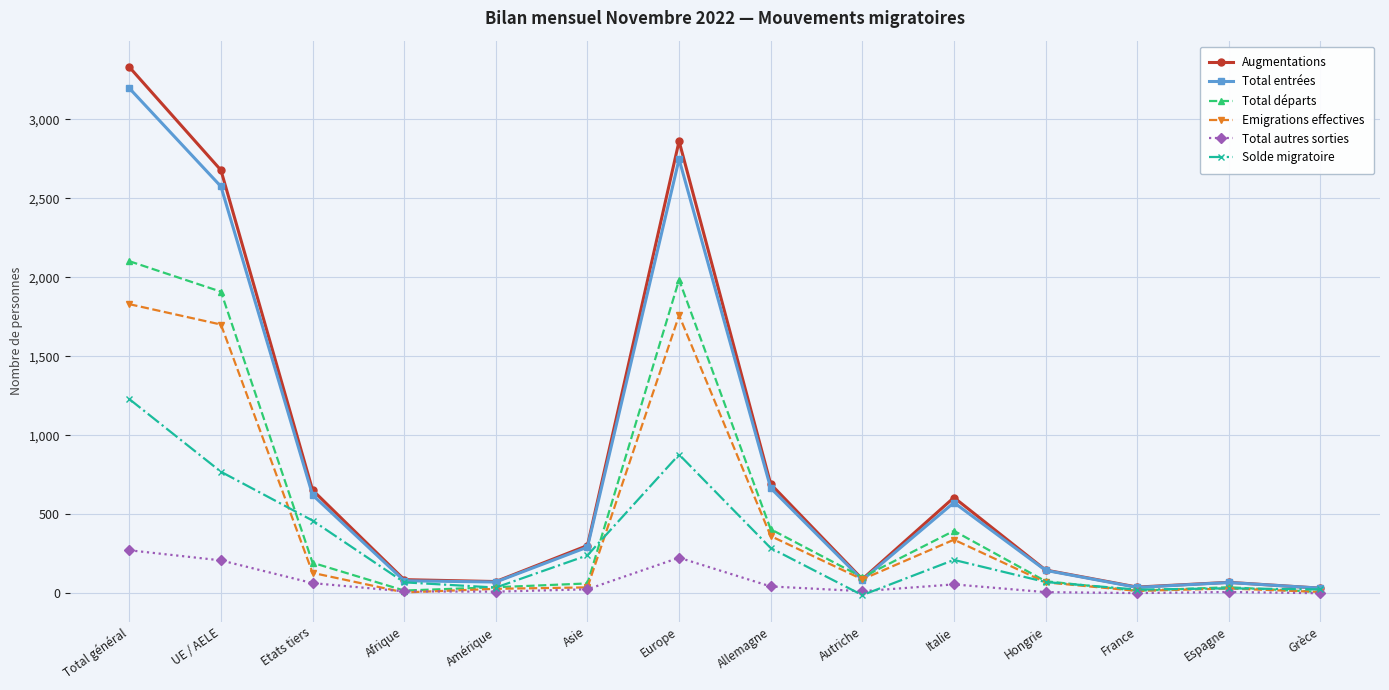

True or false: Solde migratoire and Total départs intersect in this chart.

True